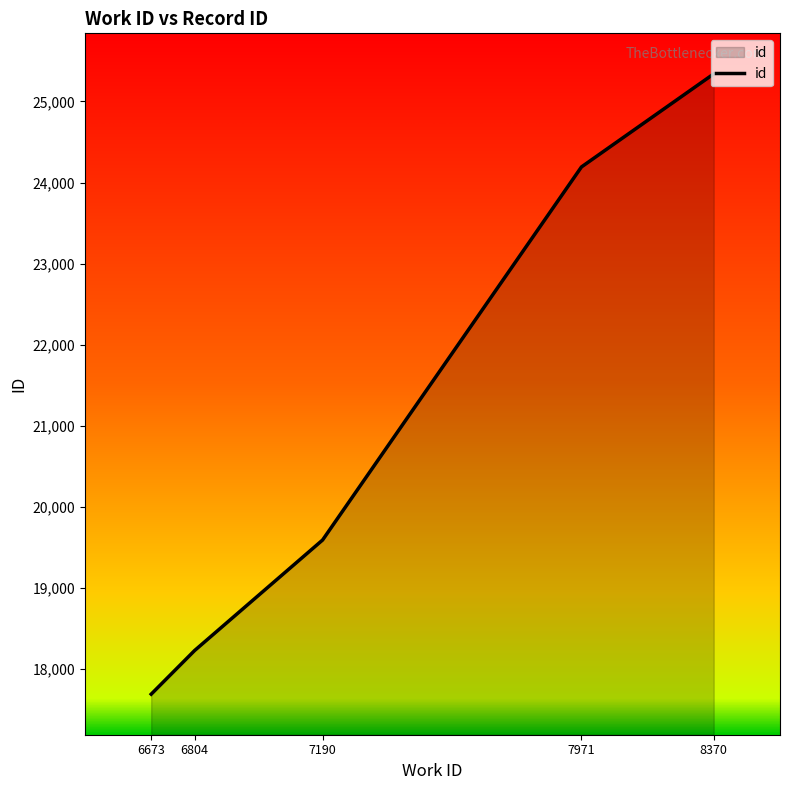

What is the ratio of the value at 6673 to the value at 7190?

0.9